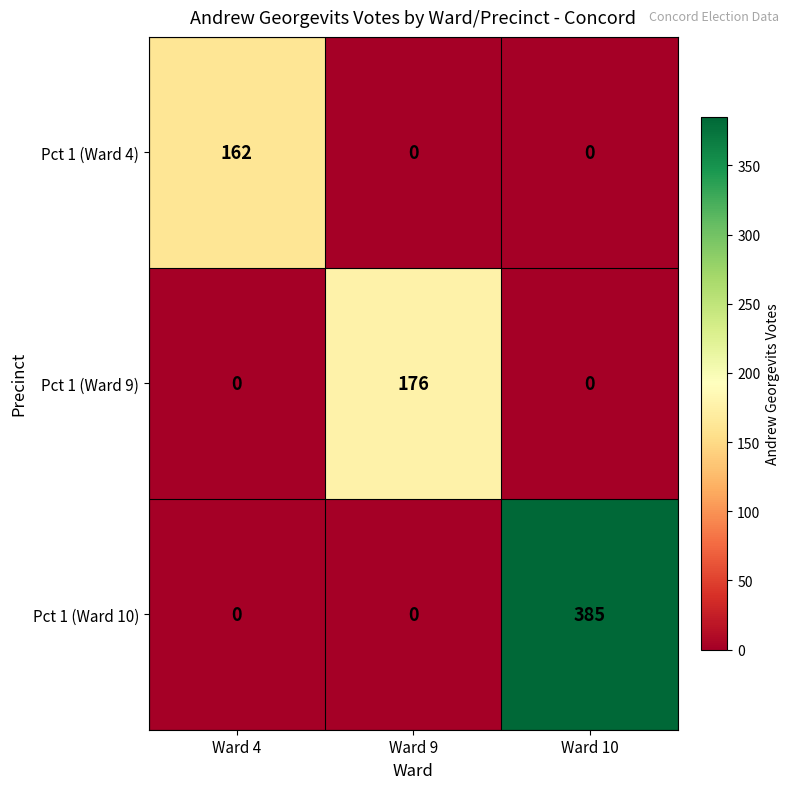

Between Ward 4 and Ward 10, which series saw the biggest shift?

Pct 1 (Ward 10)